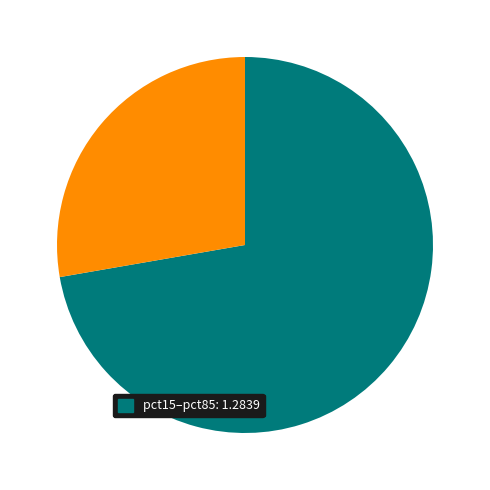

Count the number of slices in the pie.

2